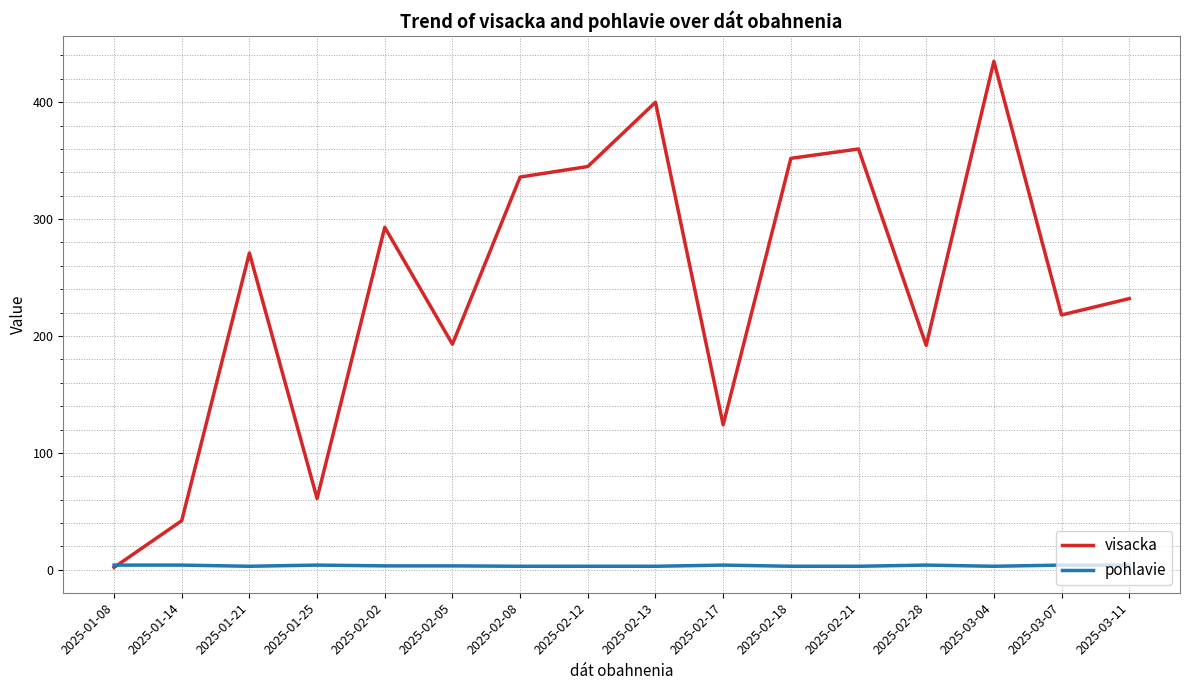

What is the maximum value shown in the chart?

435.0